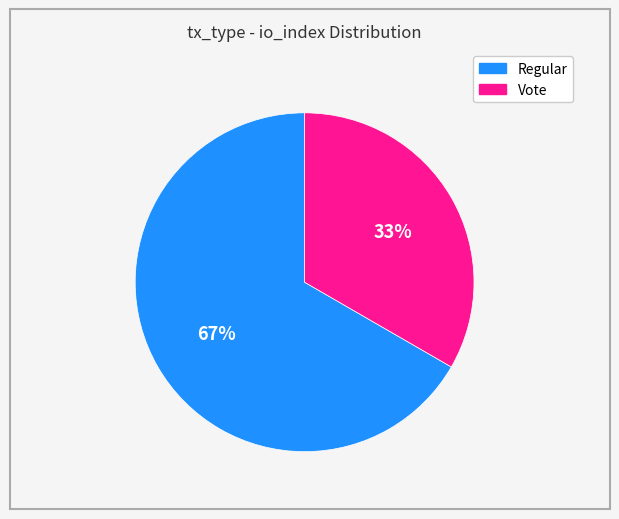

True or false: Vote accounts for 33% of the total.

True